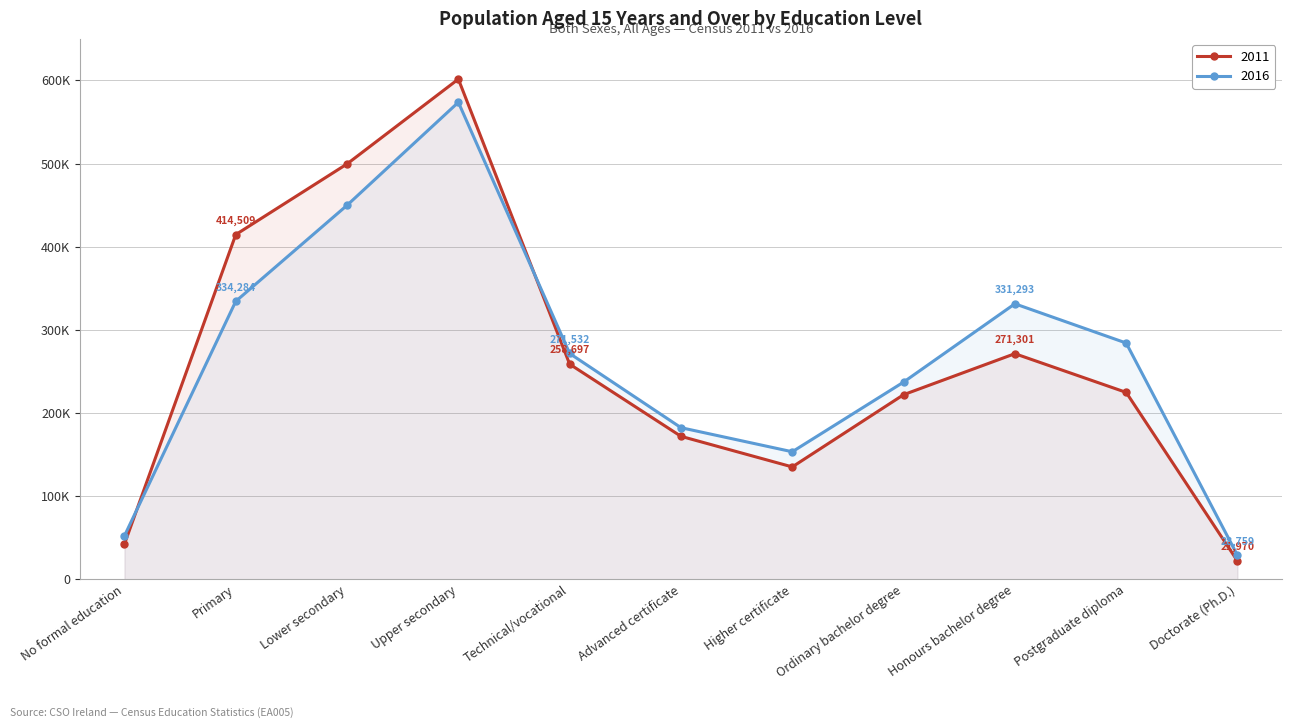

After their last crossing, which series has the higher values: 2011 or 2016?

2016